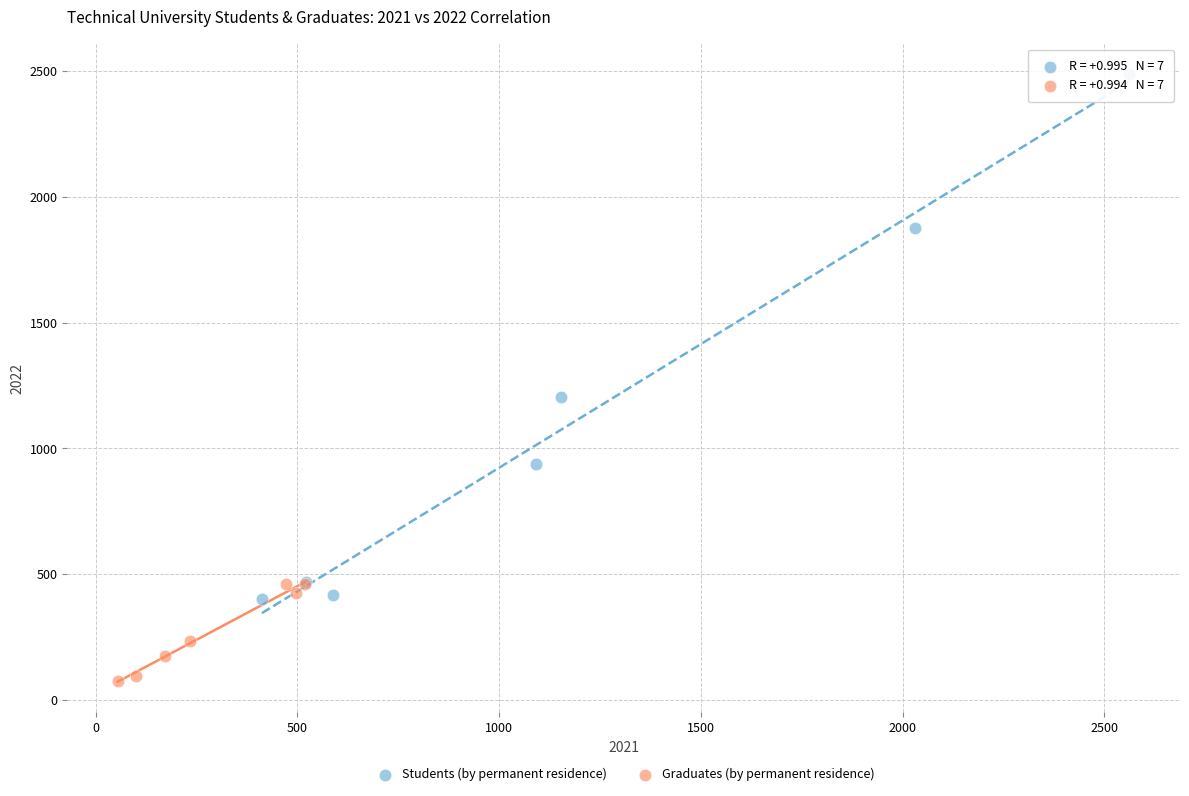

Which series has the widest spread of Y values?

Students (by permanent residence)